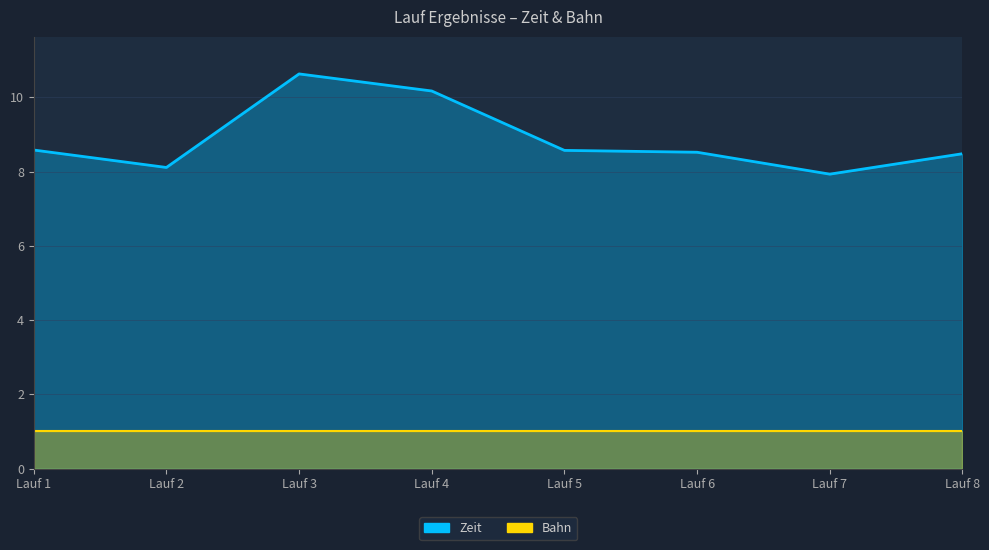

Is it true that the value at Lauf 6 is 8.5?

True